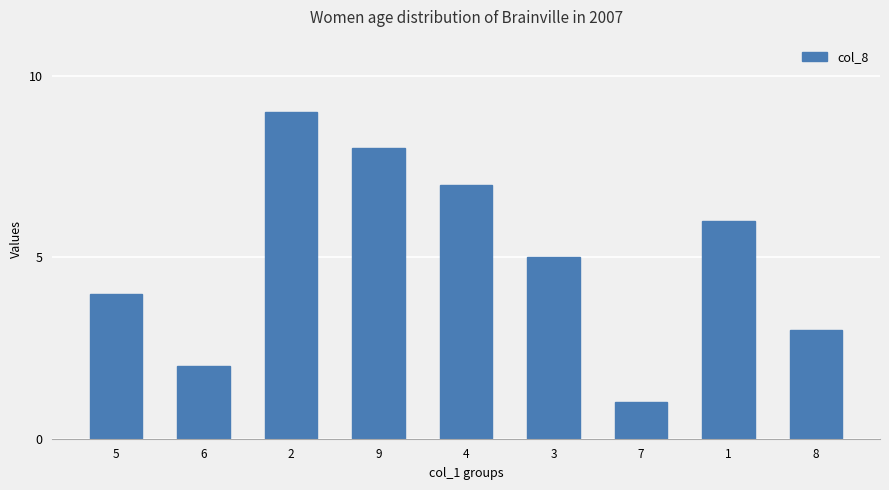

How many values are below 5?

4